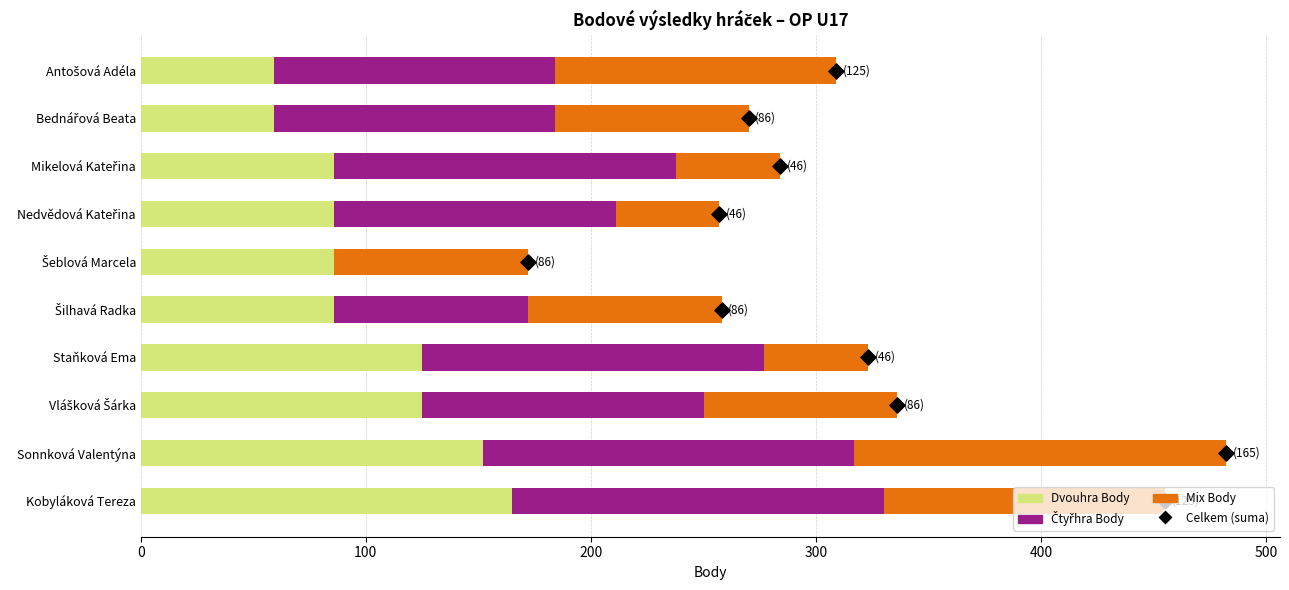

Which series has the largest total across all categories?

Čtyřhra Body